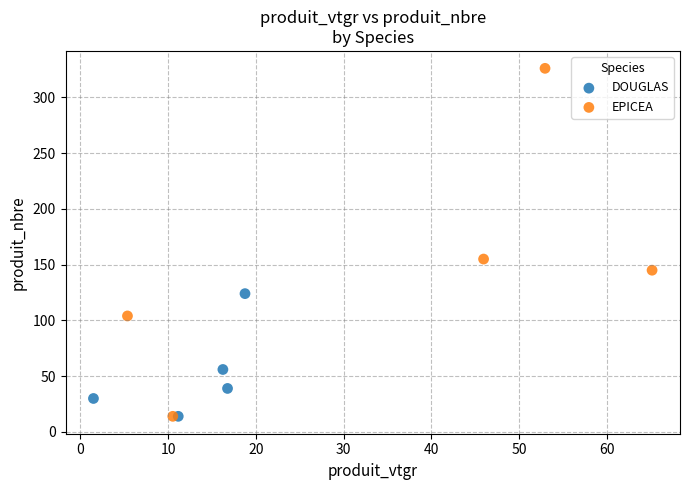

Which series reaches the maximum Y coordinate?

EPICEA